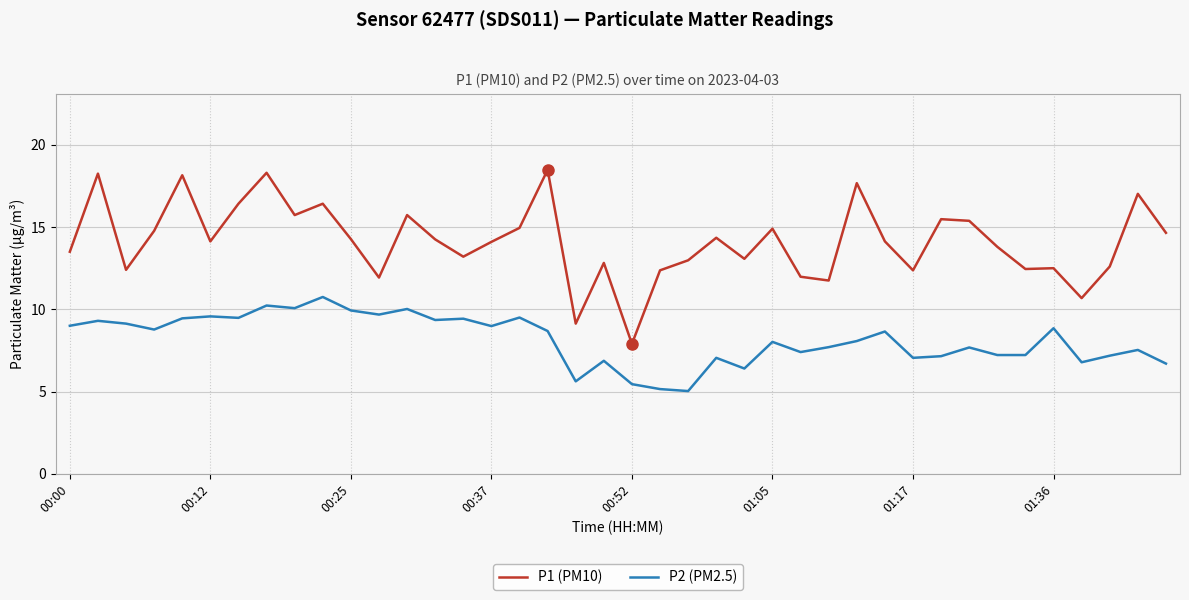

What is the difference between the maximum and minimum values in the P2 (PM2.5) series?

5.7